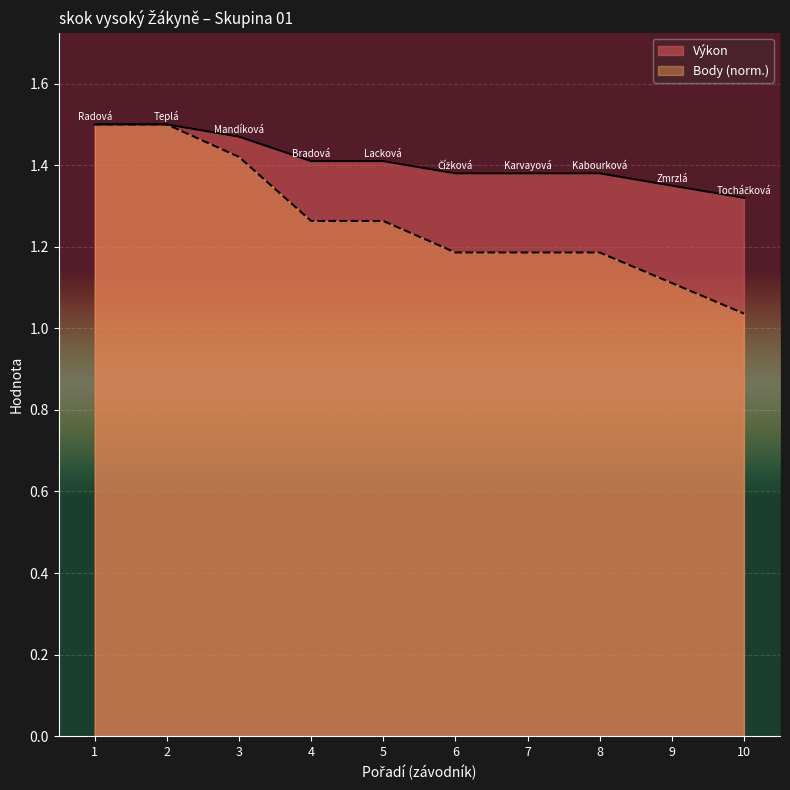

What is the value of the Výkon point at the 10th from the left?

1.3